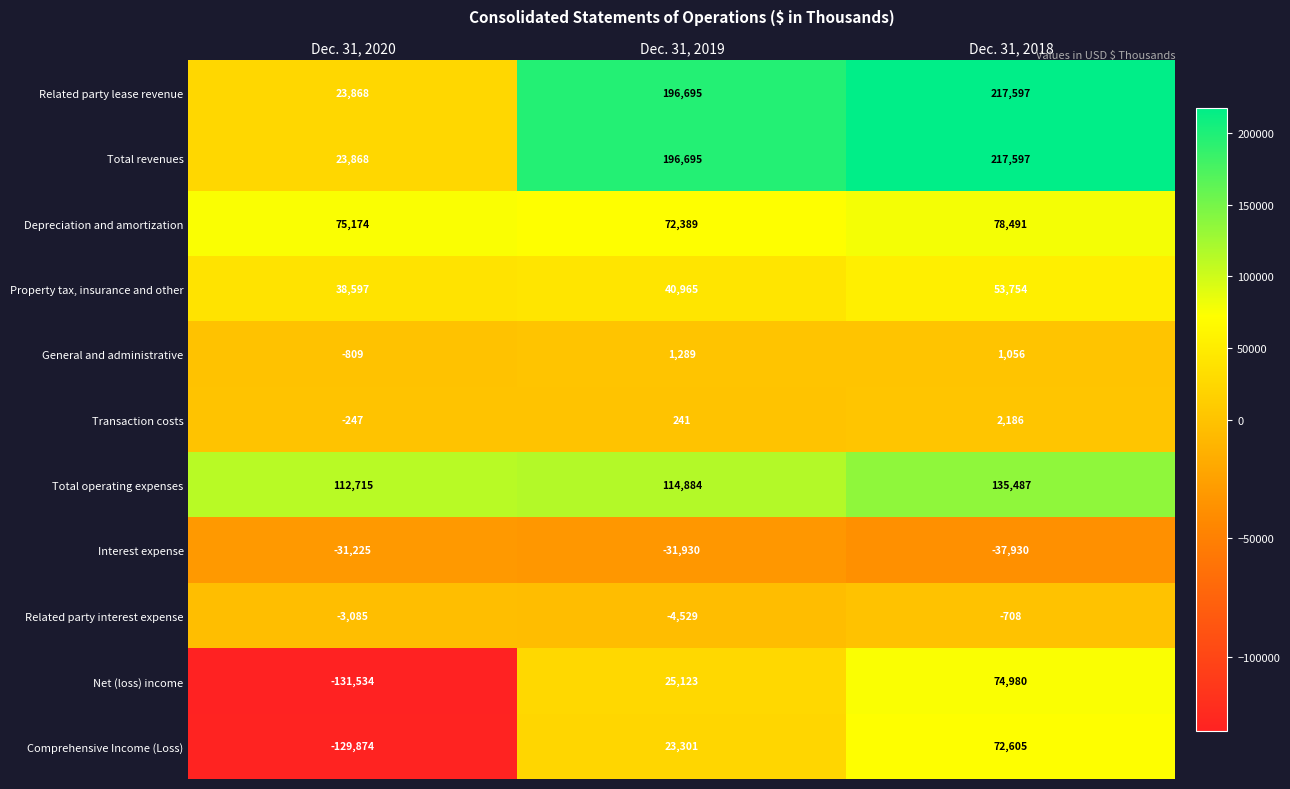

Which category has the lowest value in the Transaction costs series?

Dec. 31, 2020